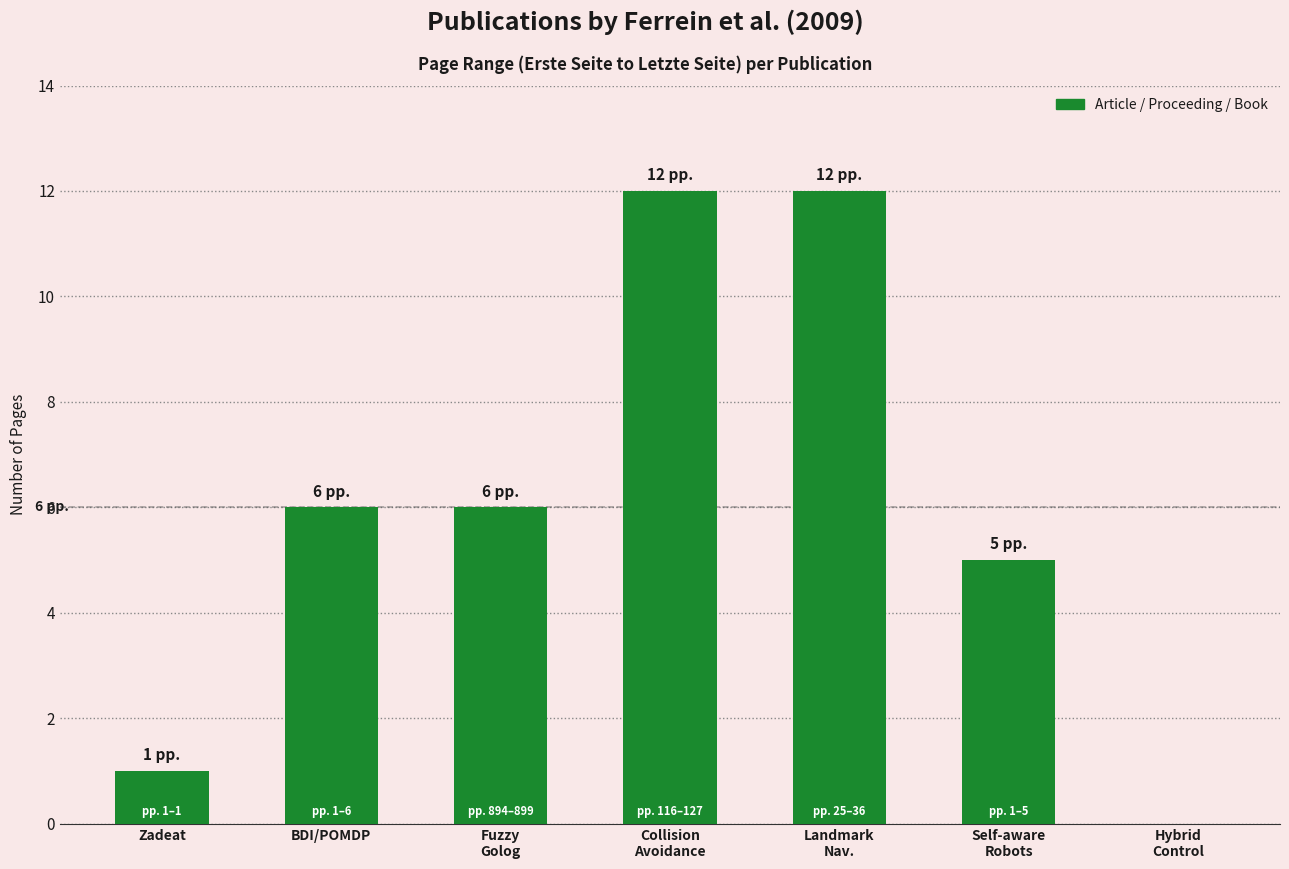

Reading left to right, what are all the values shown in this chart?

1	6	6	12	12	5	0